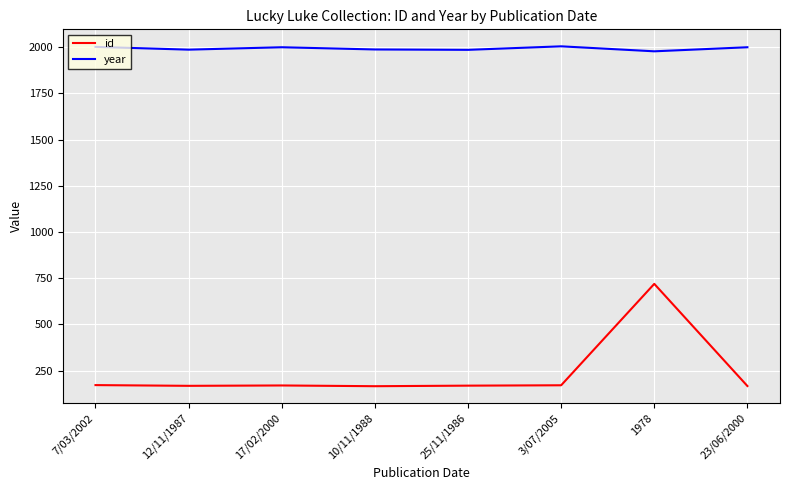

What is the highest value of the id series?

719